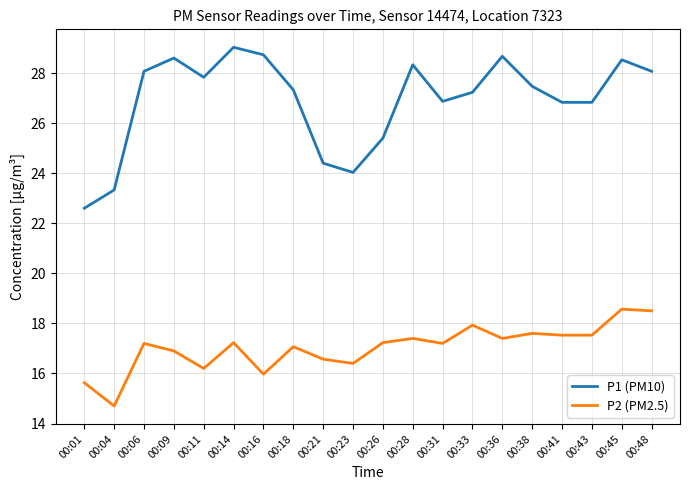

Is the value of P2 (PM2.5) at 00:23 greater than the value of P1 (PM10) at 00:28?

No